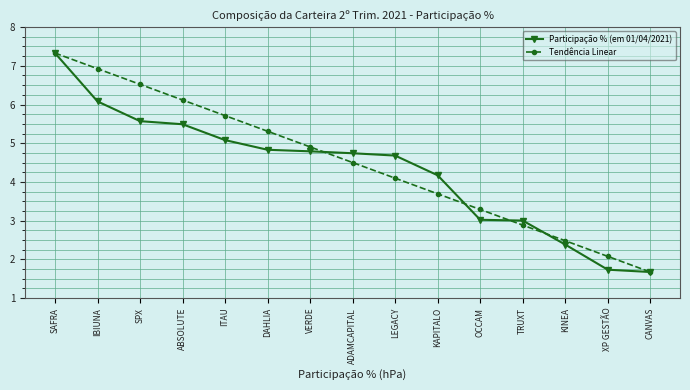

Is the value of Participação % (em 01/04/2021) at KAPITALO greater than the value of Tendência Linear at CANVAS?

Yes